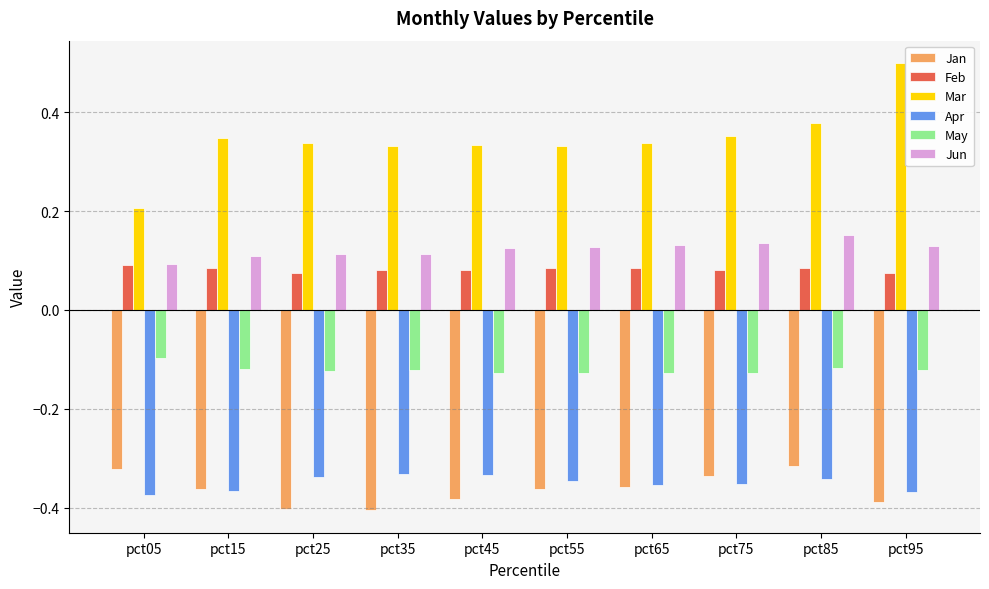

The value of May at pct95 is -0.2. True or false?

False